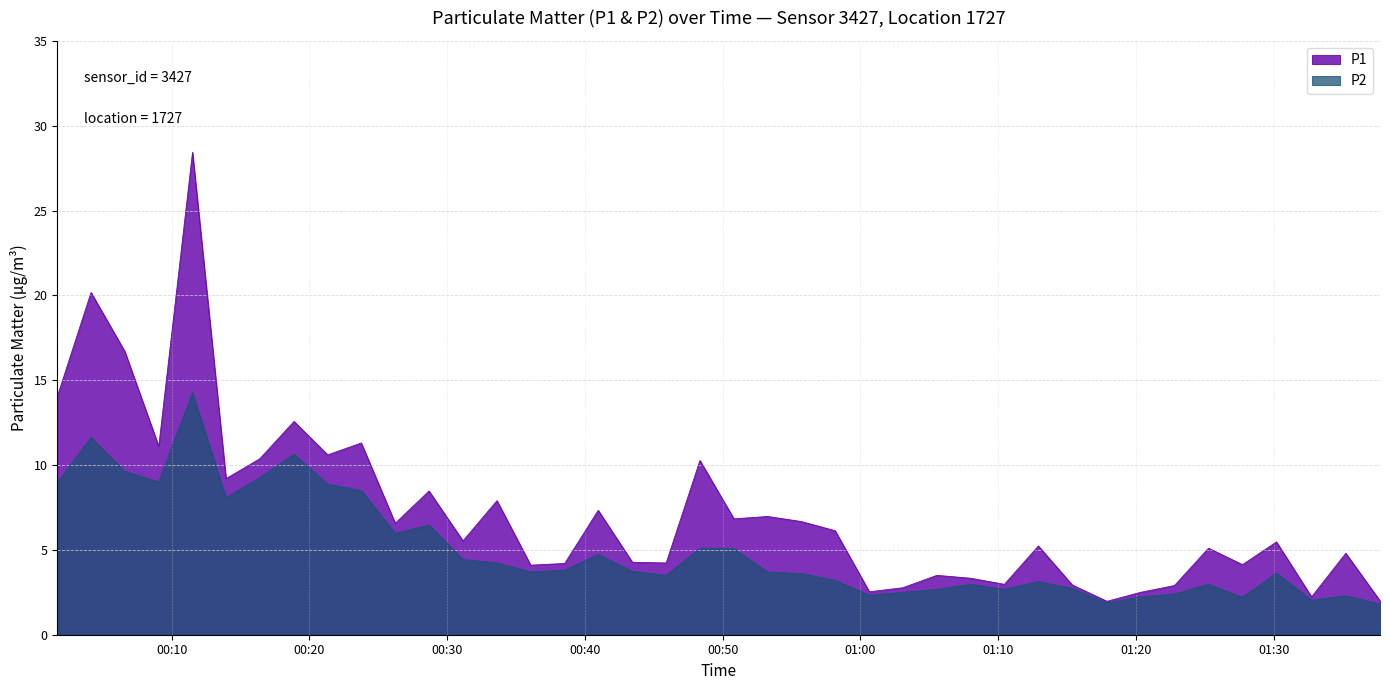

Rank the series by their maximum value, from lowest to highest.

P2, P1